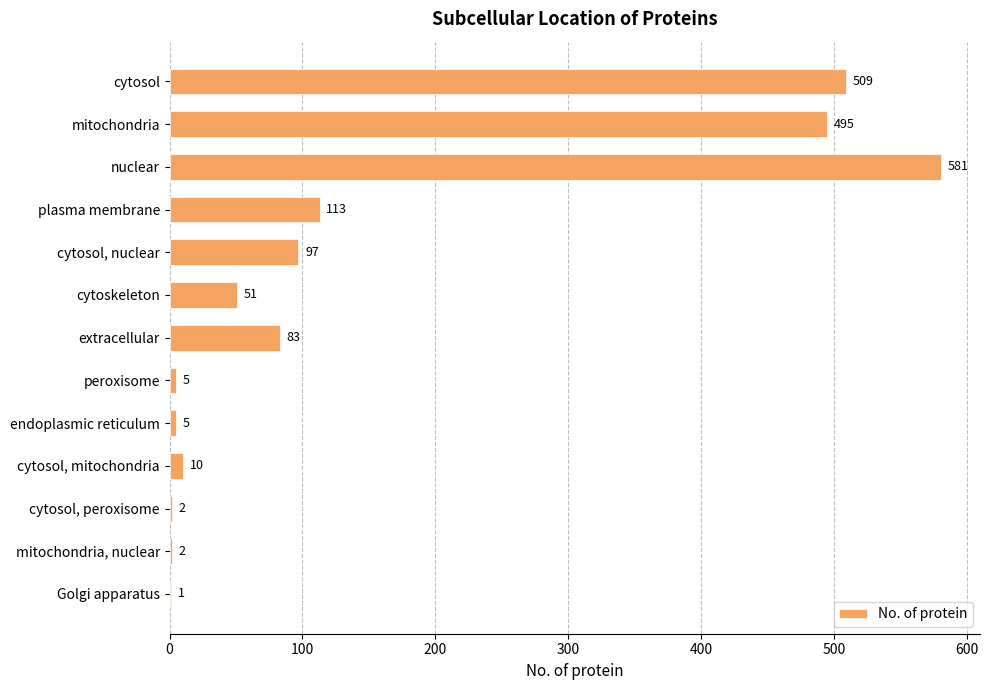

What is the sum of all values?

1954